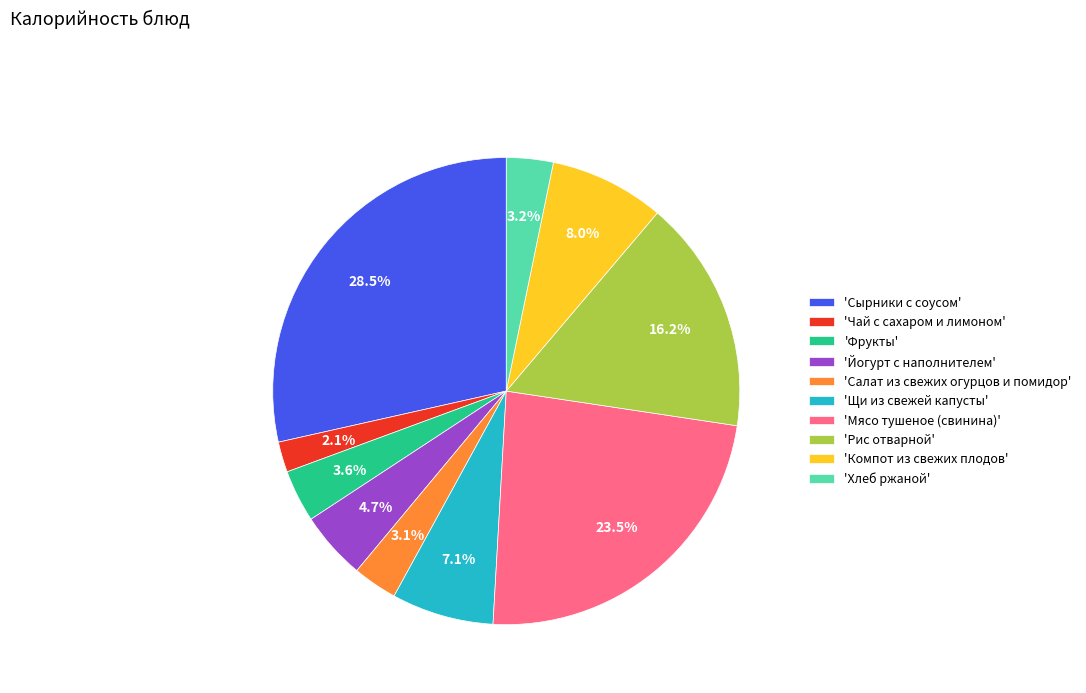

Which slice is the smallest?

'Чай с сахаром и лимоном'